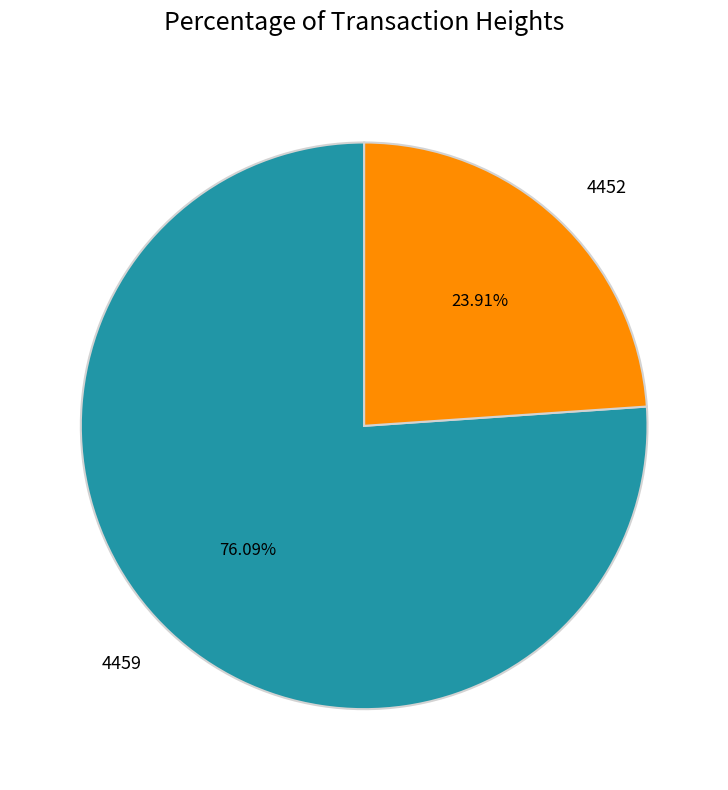

Count the number of slices in the pie.

2